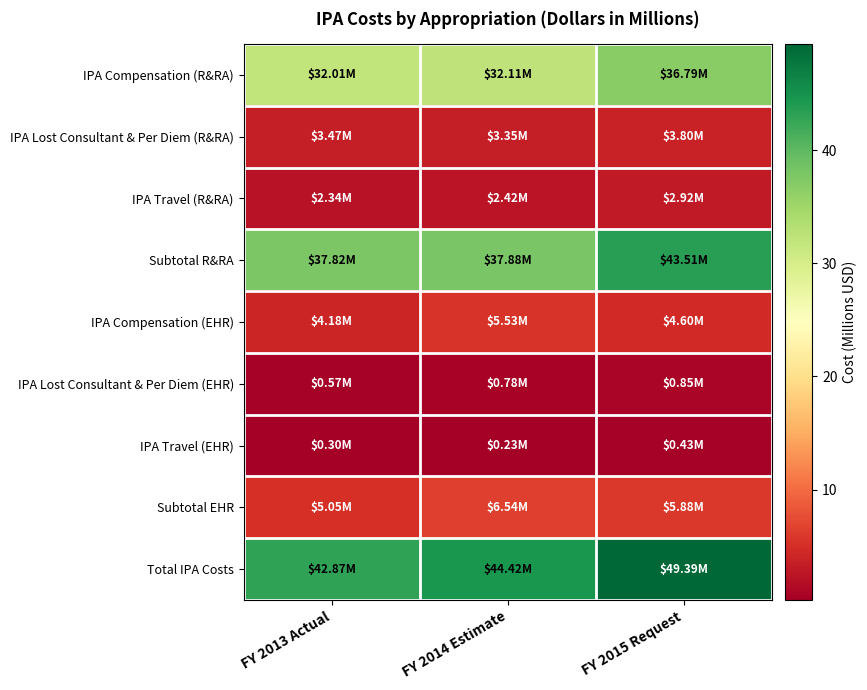

List the series in order of their peak value, lowest first.

IPA Travel (EHR), IPA Lost Consultant & Per Diem (EHR), IPA Travel (R&RA), IPA Lost Consultant & Per Diem (R&RA), IPA Compensation (EHR), Subtotal EHR, IPA Compensation (R&RA), Subtotal R&RA, Total IPA Costs